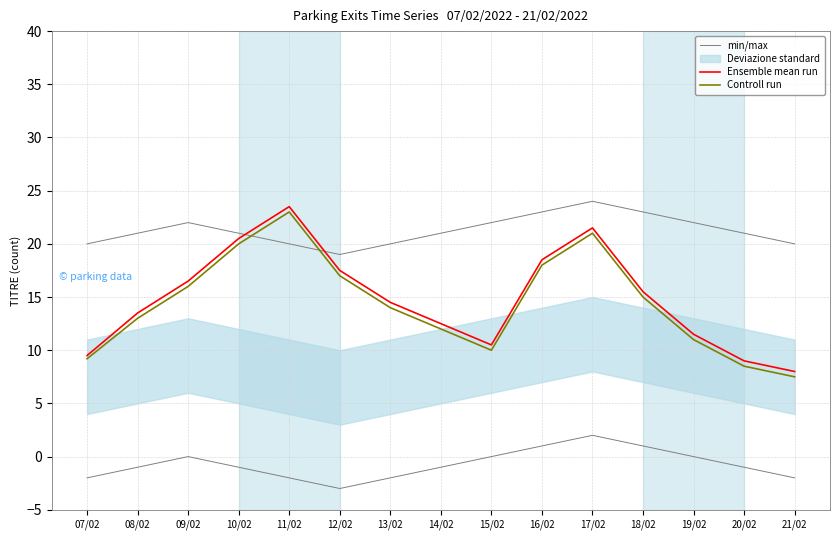

Reading left to right, list all the values displayed in this chart.

min/max: 07/02=20.0	08/02=21.0	09/02=22.0	10/02=21.0	11/02=20.0	12/02=19.0	13/02=20.0	14/02=21.0	15/02=22.0	16/02=23.0	17/02=24.0	18/02=23.0	19/02=22.0	20/02=21.0	21/02=20.0
Ensemble mean run: 07/02=9.5	08/02=13.5	09/02=16.5	10/02=20.5	11/02=23.5	12/02=17.5	13/02=14.5	14/02=12.5	15/02=10.5	16/02=18.5	17/02=21.5	18/02=15.5	19/02=11.5	20/02=9.0	21/02=8.0
Controll run: 07/02=9.2	08/02=13.0	09/02=16.0	10/02=20.0	11/02=23.0	12/02=17.0	13/02=14.0	14/02=12.0	15/02=10.0	16/02=18.0	17/02=21.0	18/02=15.0	19/02=11.0	20/02=8.5	21/02=7.5